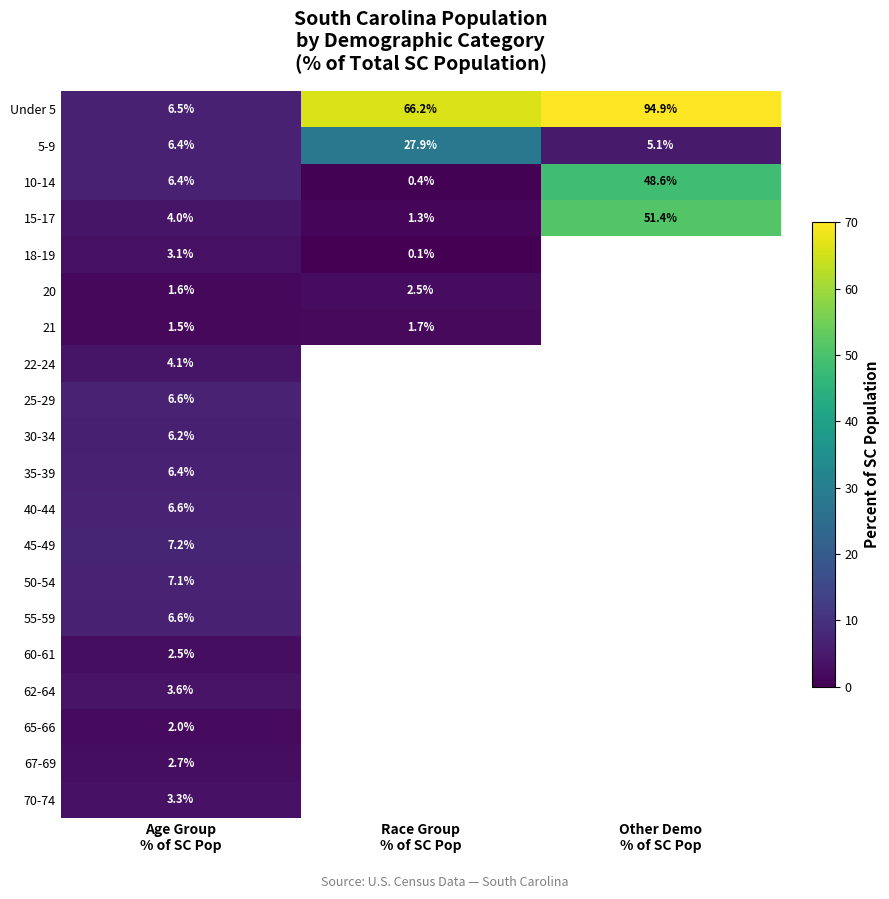

List the labels in order of 5-9 value, smallest first.

Other Demo % of SC Pop, Age Group % of SC Pop, Race Group % of SC Pop